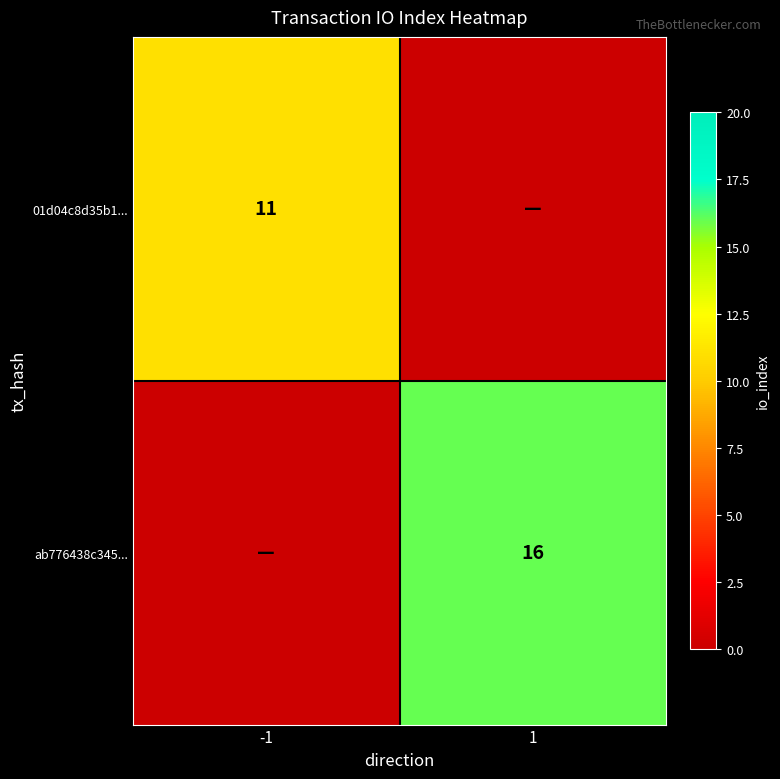

The 01d04c8d35b1... series shows 11 at -1. True or false?

True